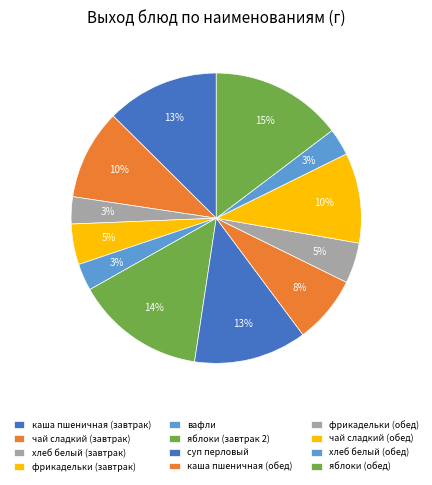

Count the number of slices in the pie.

12